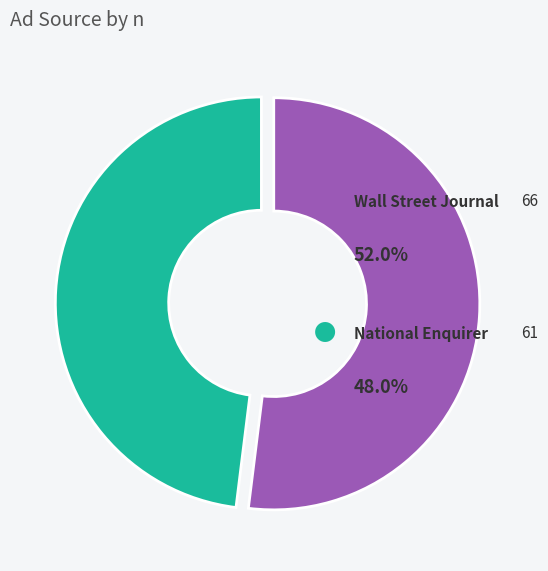

Is there any slice that represents more than half of the pie?

Yes